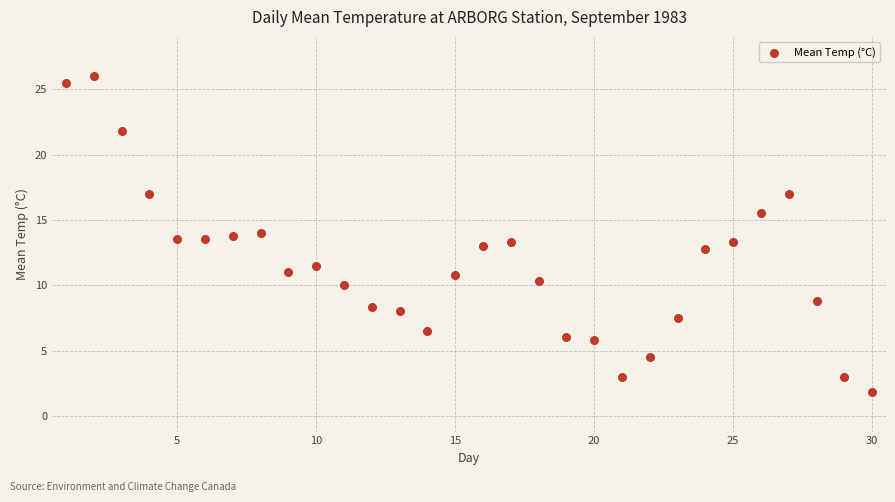

What is the range of Y values (max minus min)?

24.2